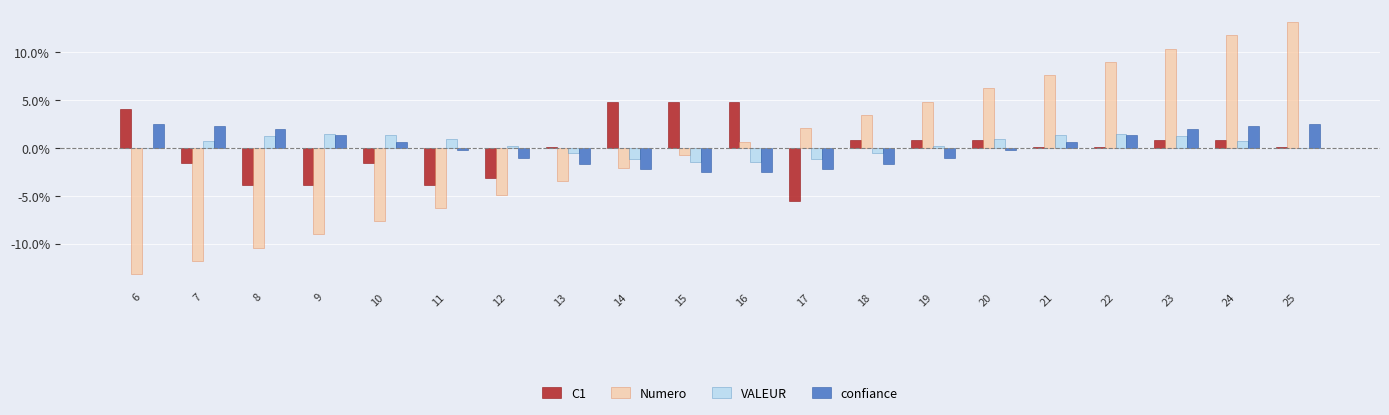

How many data points in VALEUR are less than 0?

6